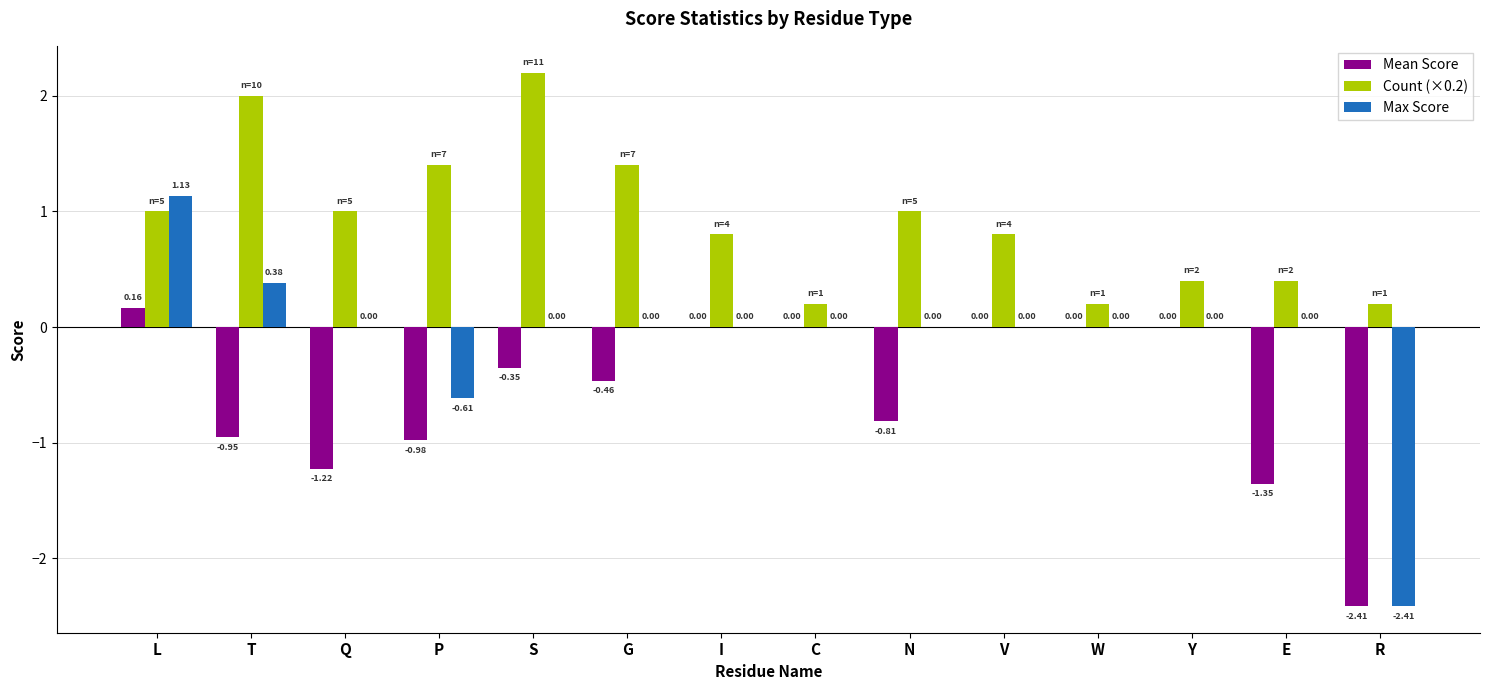

Which category has the highest value across all series?

S